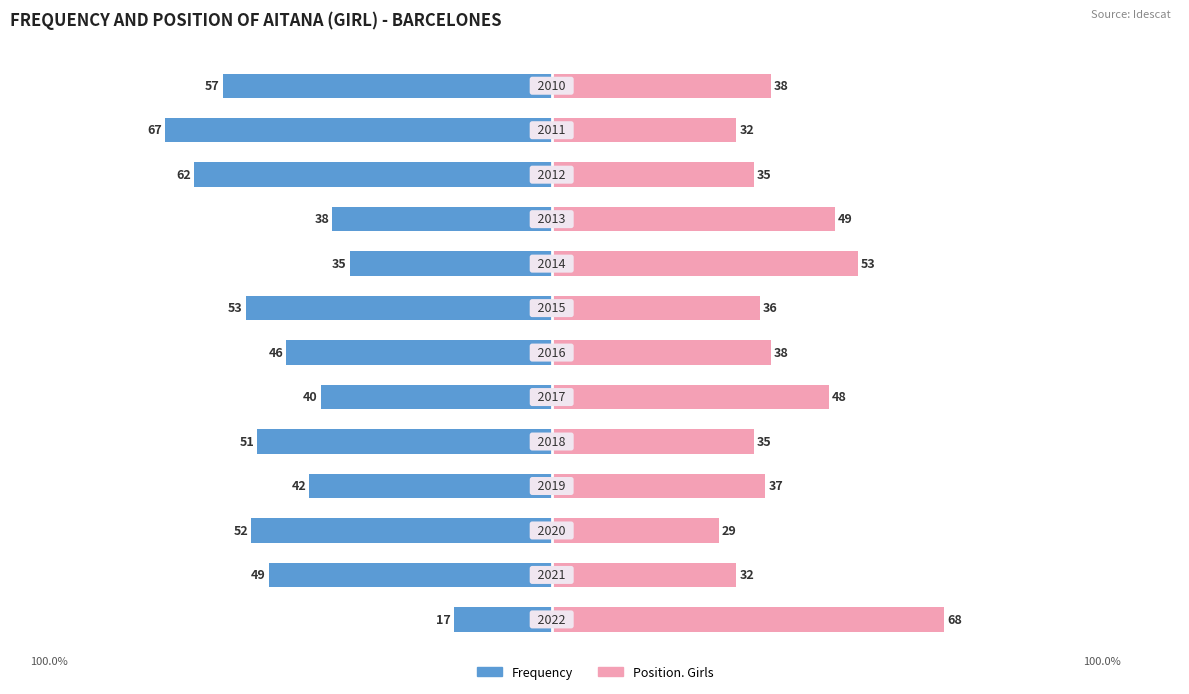

What is the difference between the maximum and minimum values in the Frequency series?

50